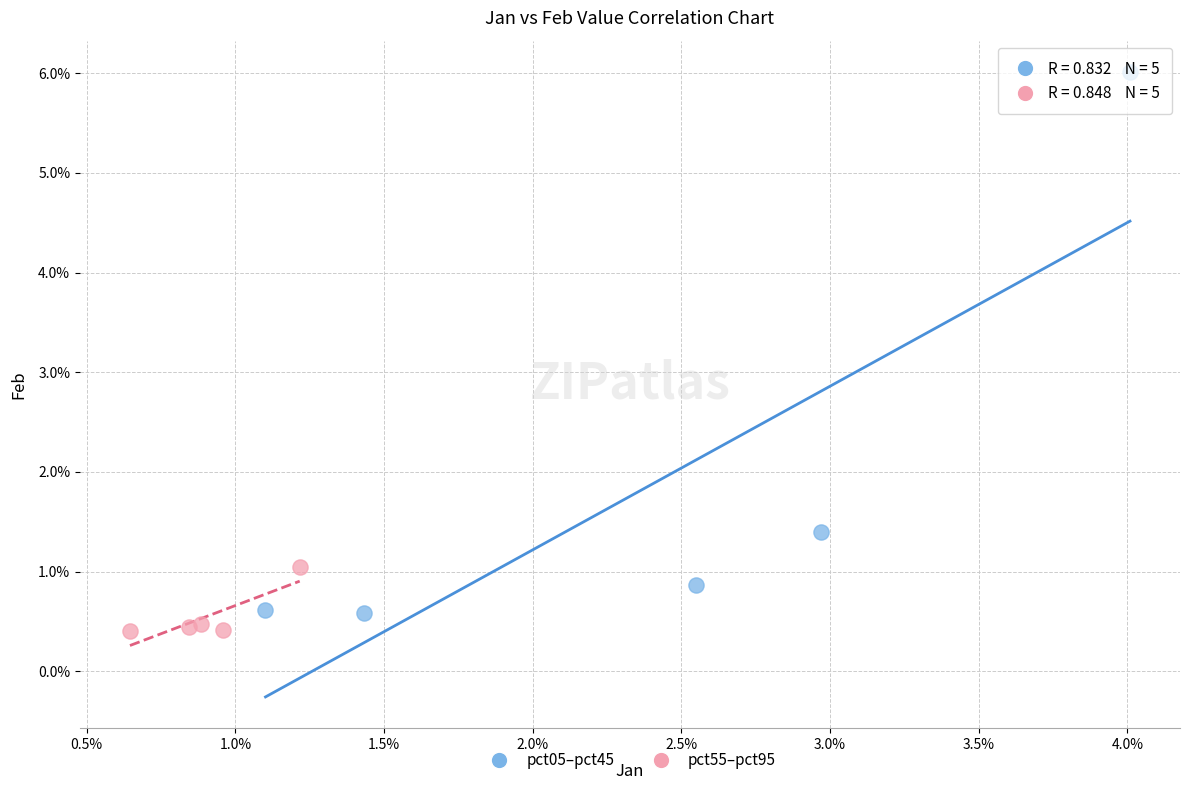

Which series contains the highest Y value?

pct05–pct45